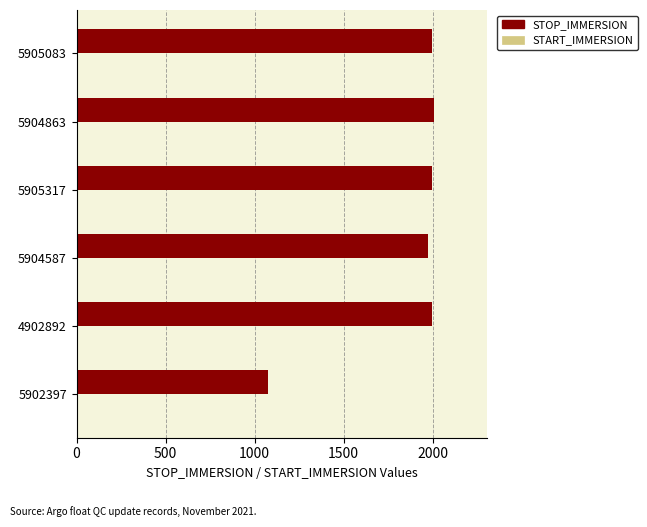

True or false: STOP_IMMERSION has a value of 1049.0 at 5904863.

False